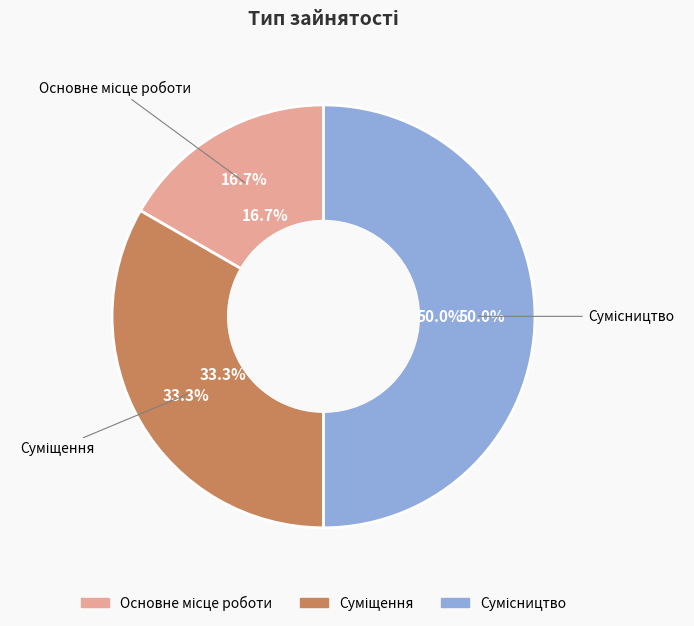

What is the change in value from Основне місце роботи to Суміщення?

+1